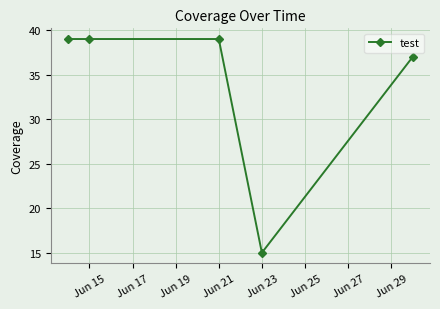

Reading left to right, transcribe all the data shown in this chart.

39	39	39	15	37